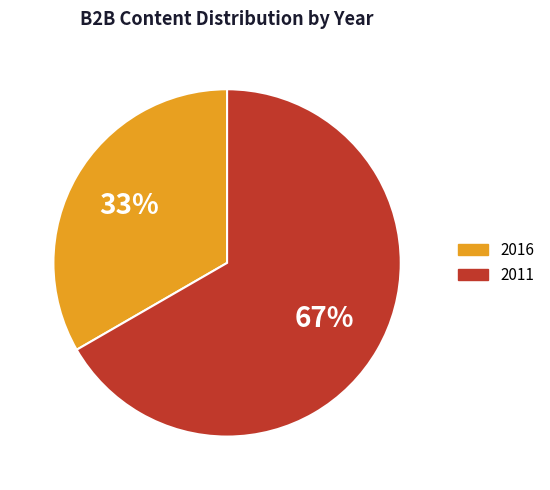

Approximately how many times larger is the value at 2011 compared to 2016?

2.0